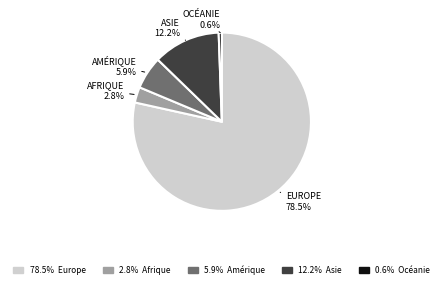

Is there any slice that represents more than half of the pie?

Yes